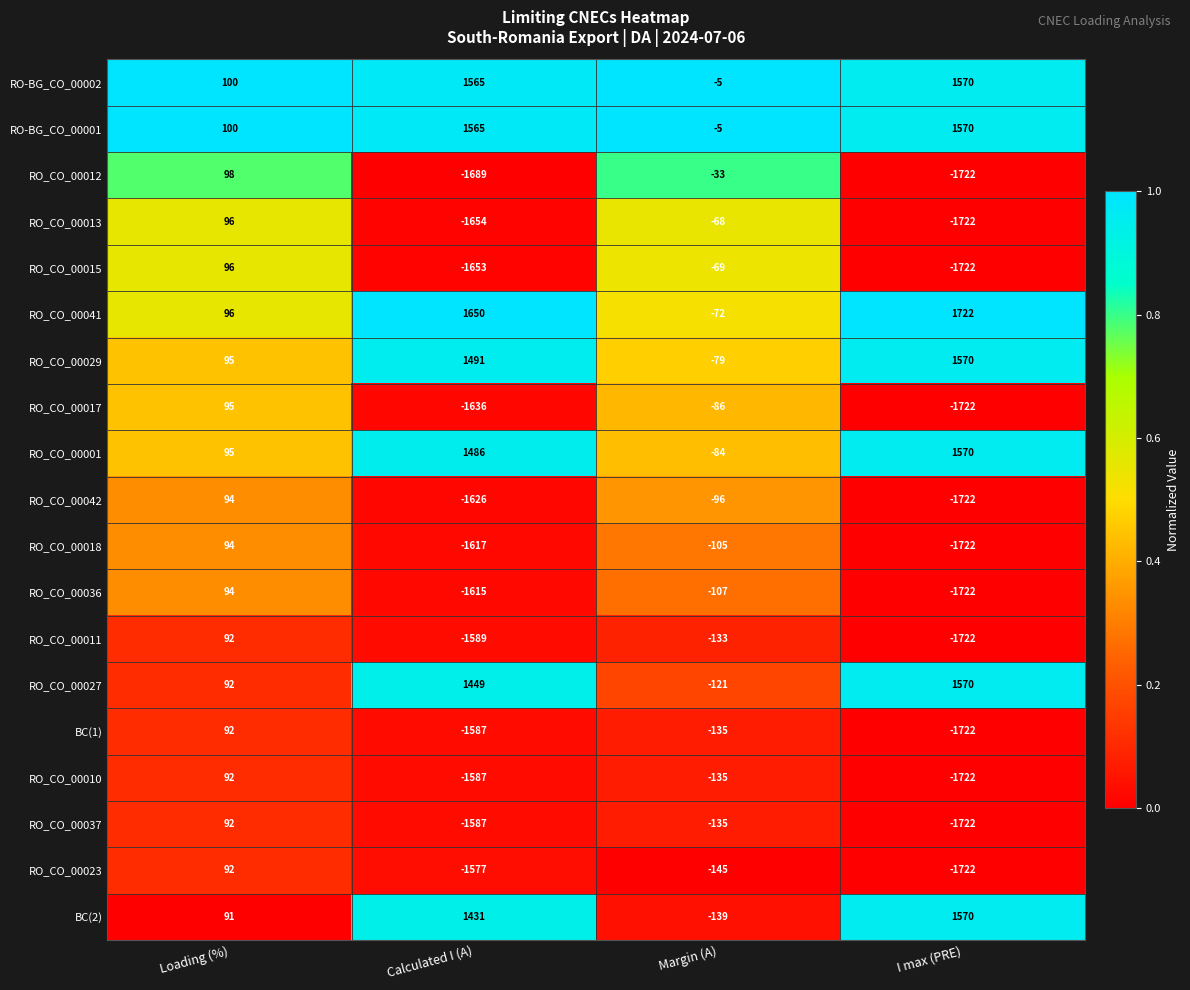

Between Loading (%) and Calculated I (A), which series saw the biggest shift?

RO_CO_00012